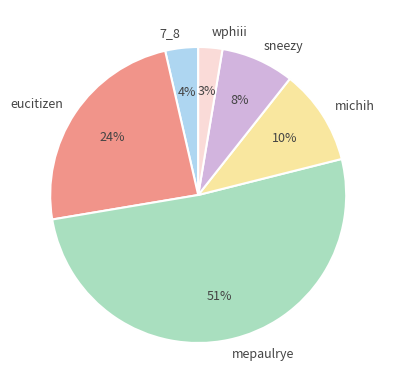

Is there a majority slice in this chart?

Yes